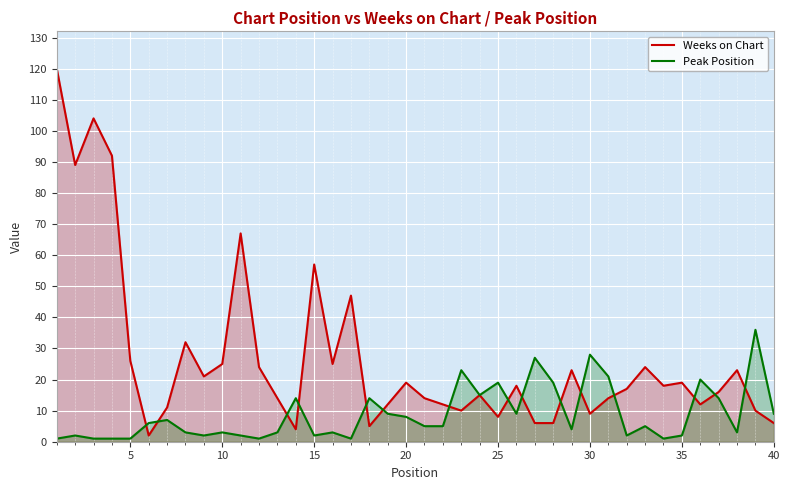

What is the maximum value for Weeks on Chart?

120